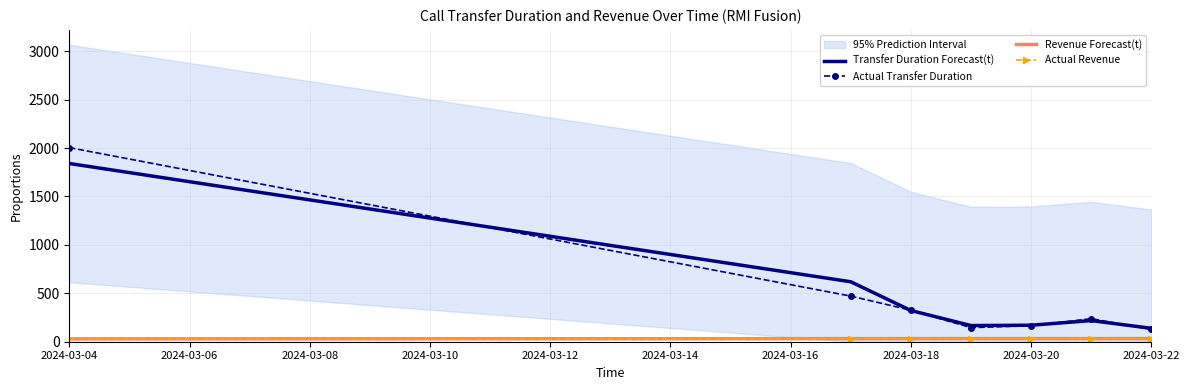

What is the maximum value for Actual Transfer Duration?

2004.0